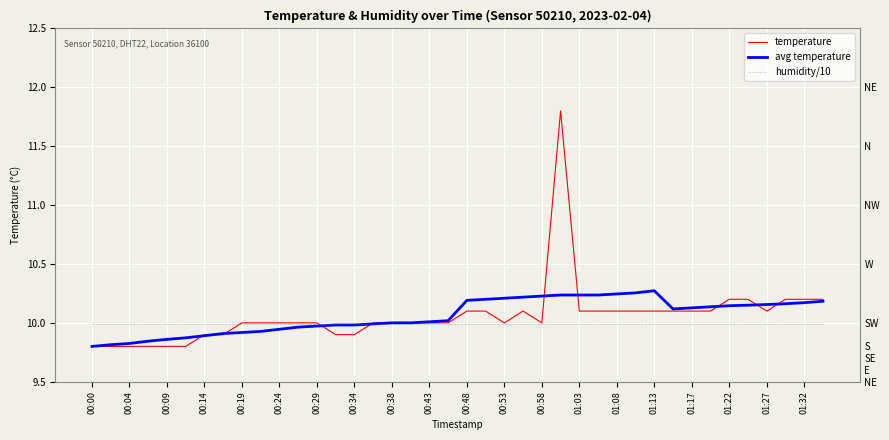

The humidity/10 series shows 13.8 at 00:04. True or false?

False